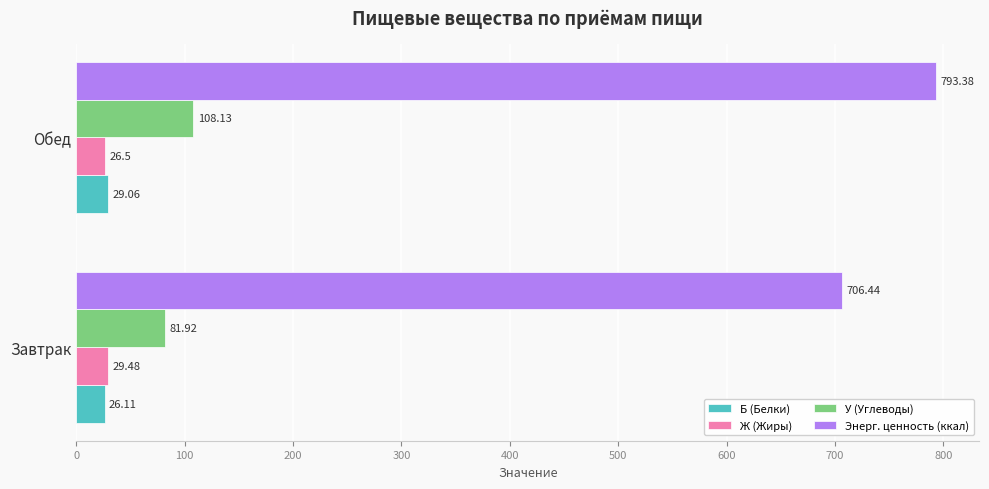

What is the maximum value shown in the chart?

793.4